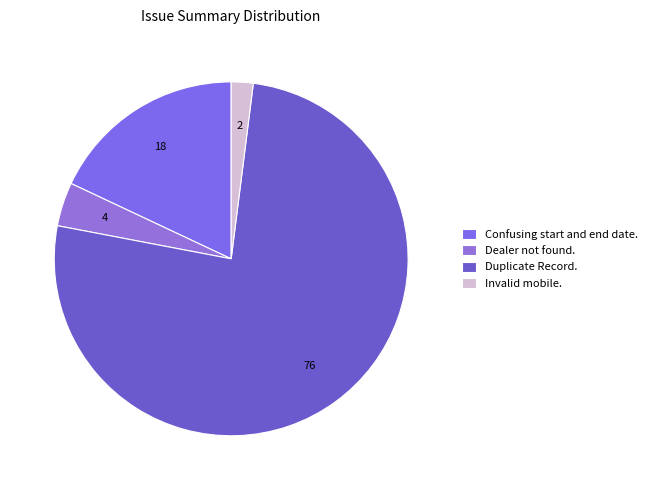

Does any single category account for the majority?

Yes